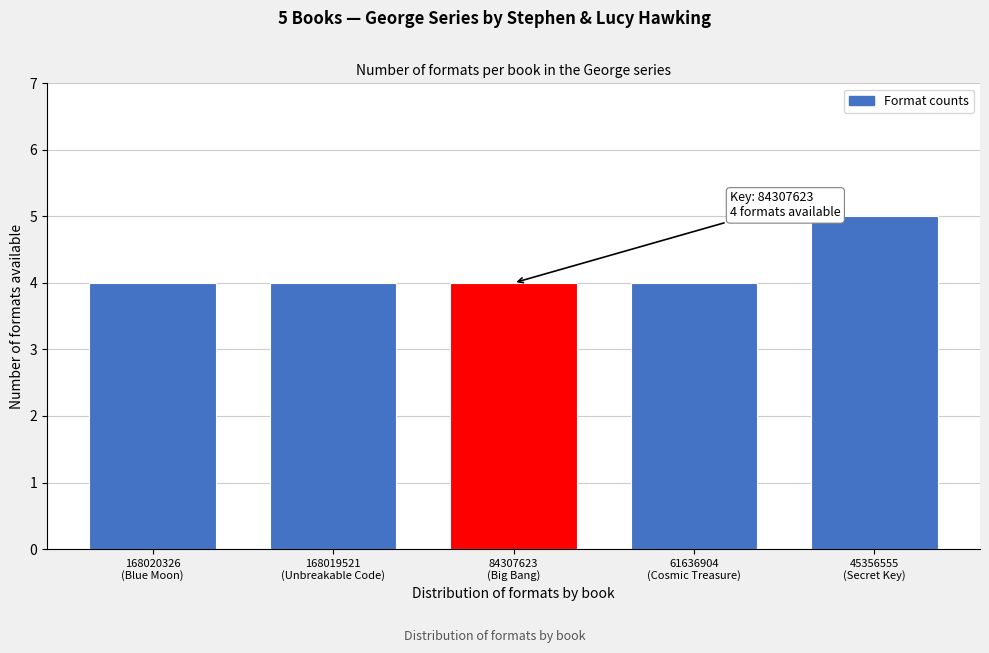

Reading left to right, transcribe all the data shown in this chart.

4	4	4	4	5